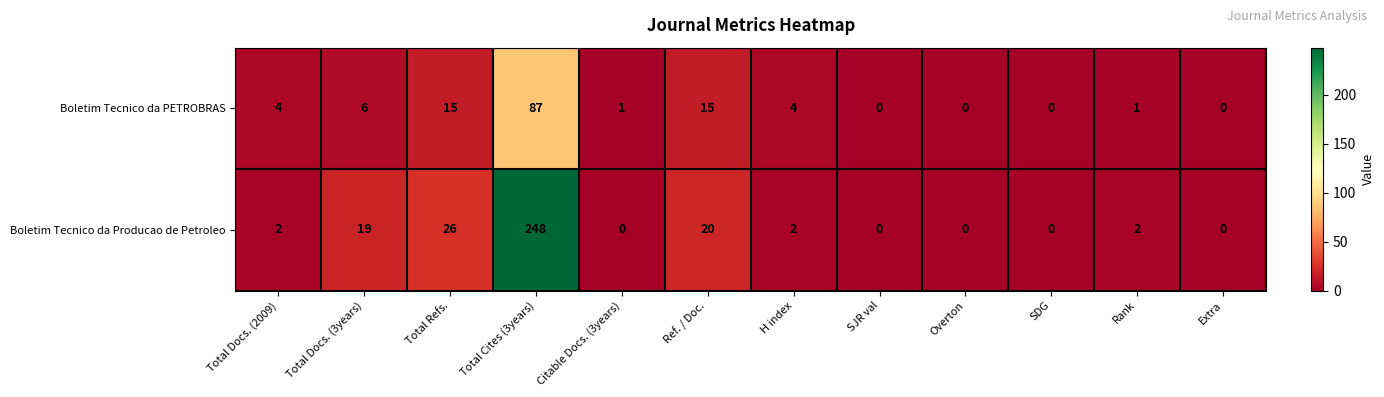

What is the total value across all series at Rank?

3